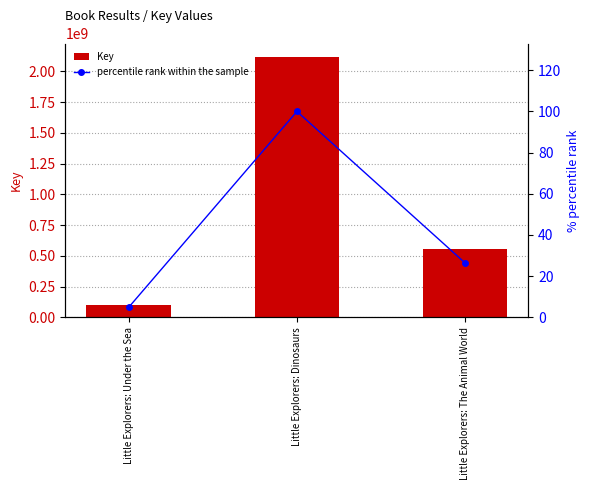

Between Little Explorers: Dinosaurs and Little Explorers: The Animal World, which series saw the biggest shift?

Key